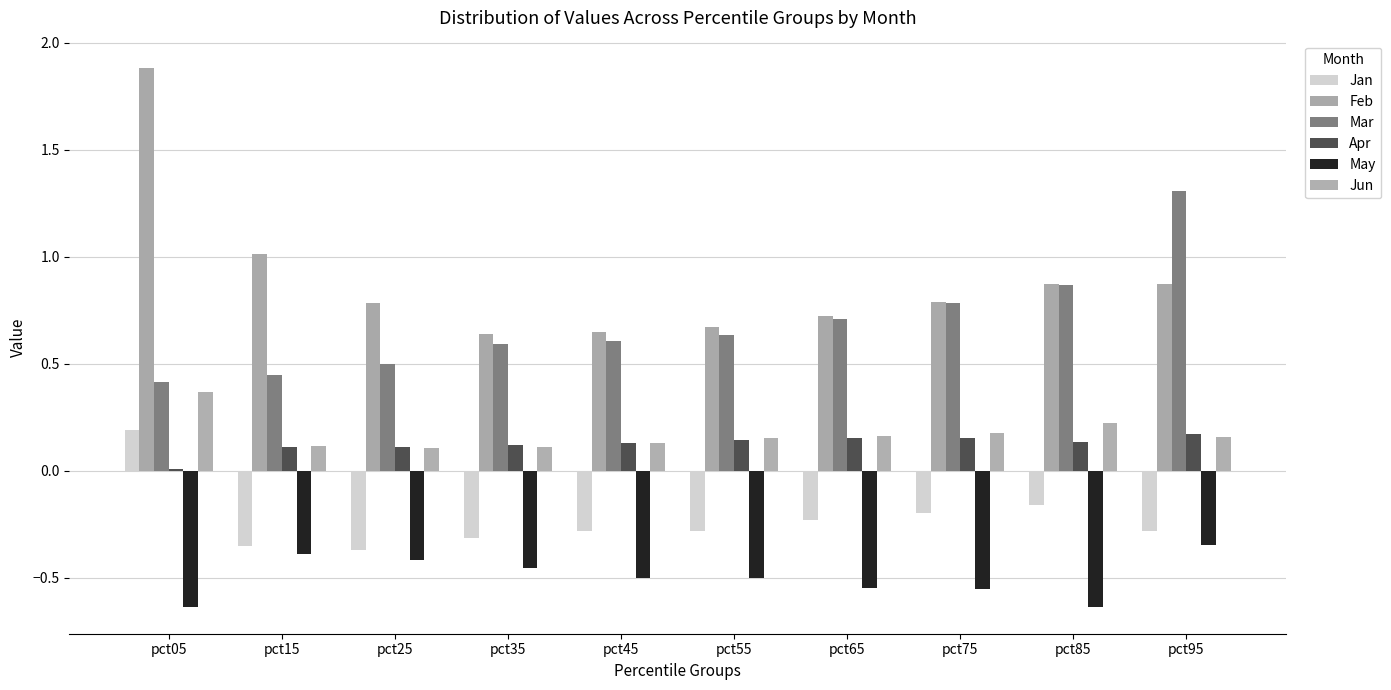

Count the number of categories in the chart.

10